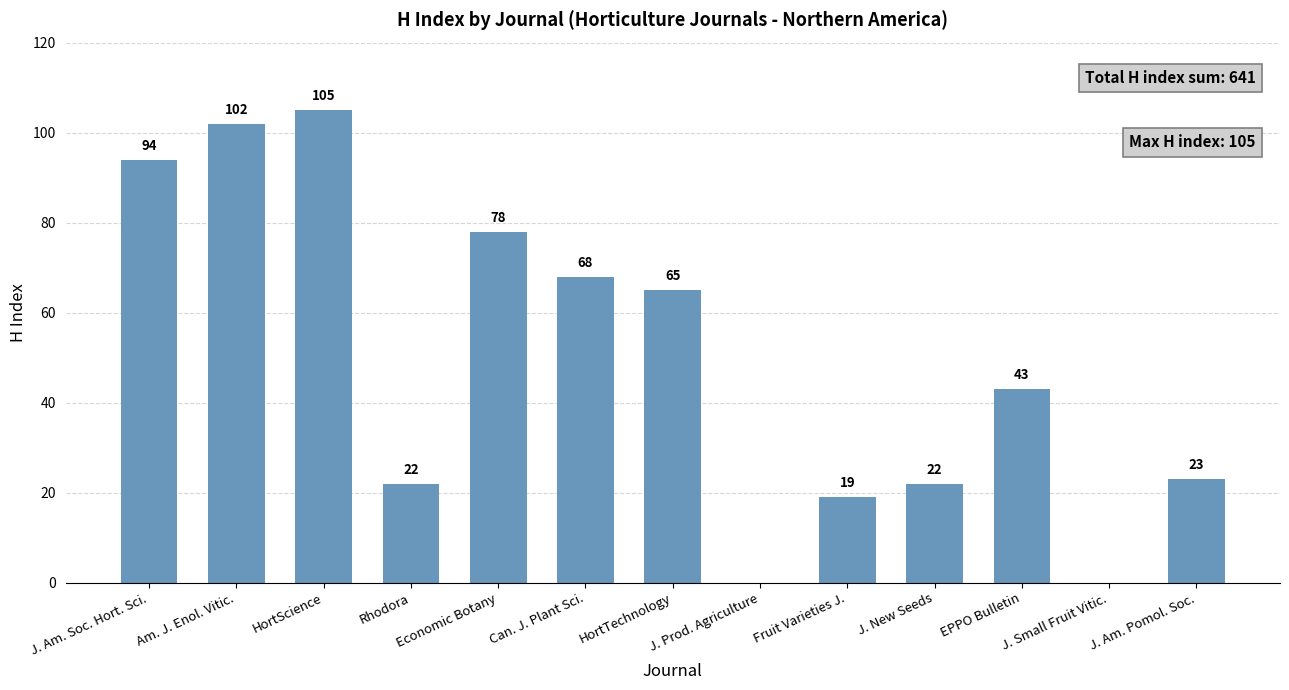

What is the sum of all values?

641